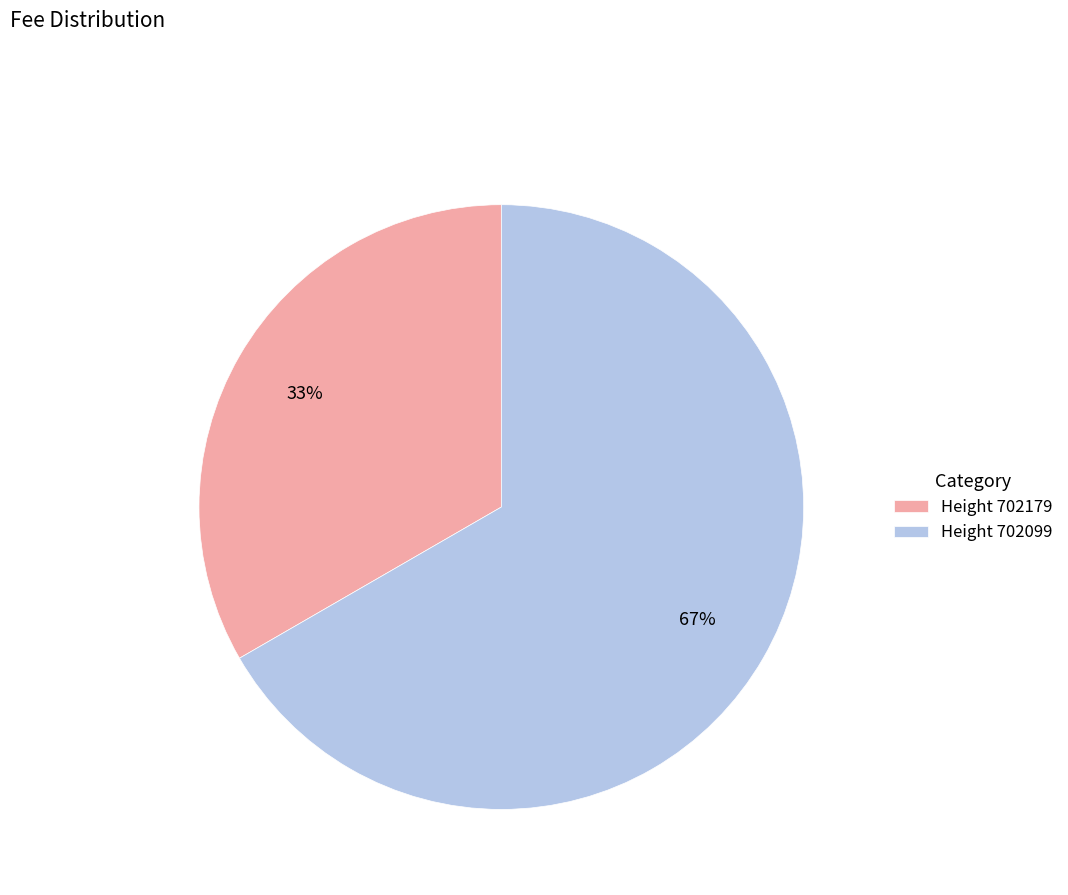

How many slices are in this pie chart?

2